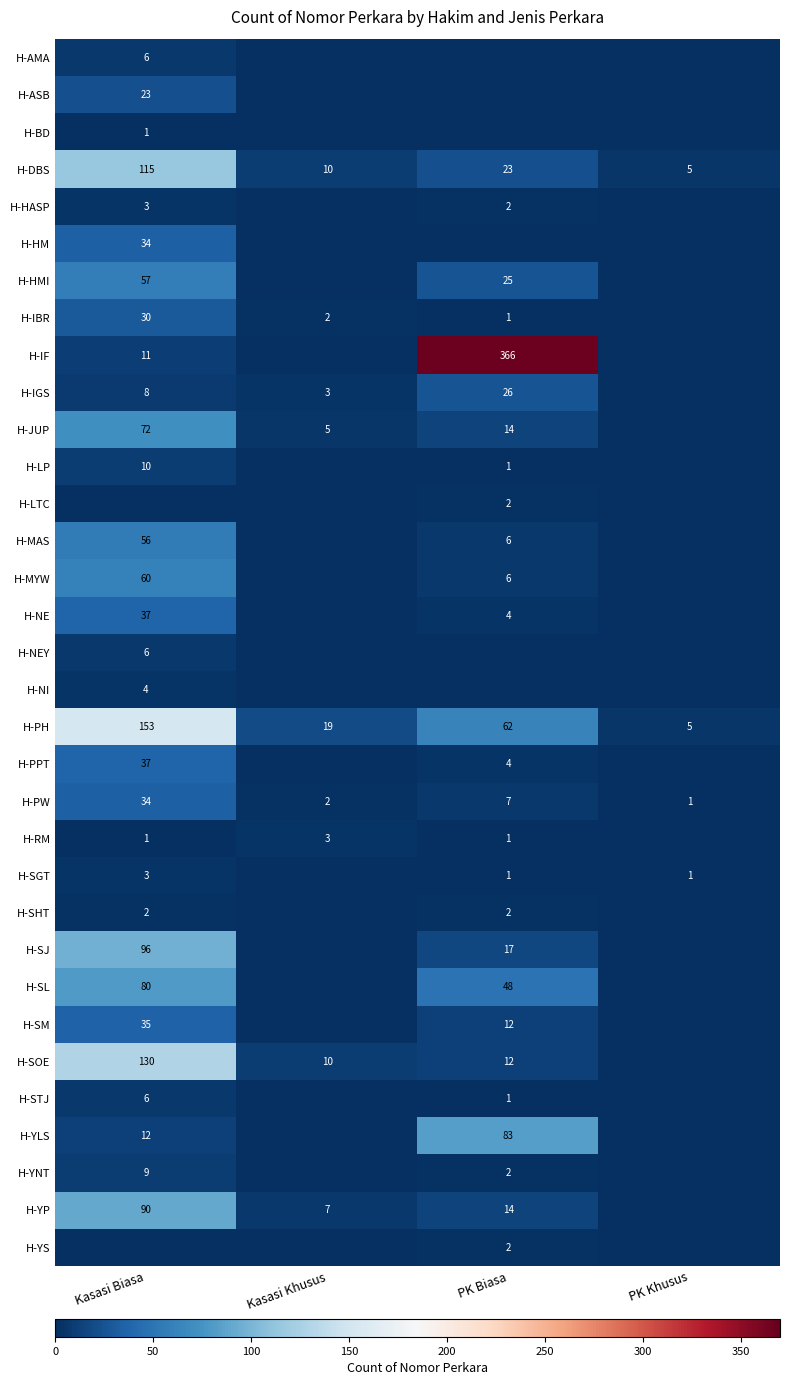

What is the average value of the H-PH series?

60